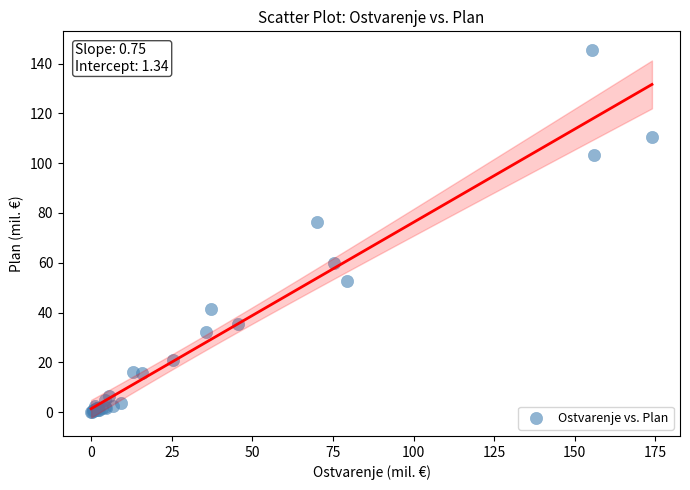

What Y value in the scatter plot is closest to 72?

76.4